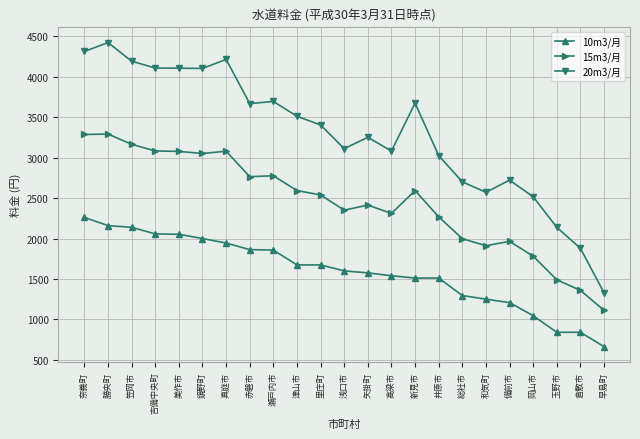

What is the difference between the 10m3/月 values at 吉備中央町 and 鏡野町?

57